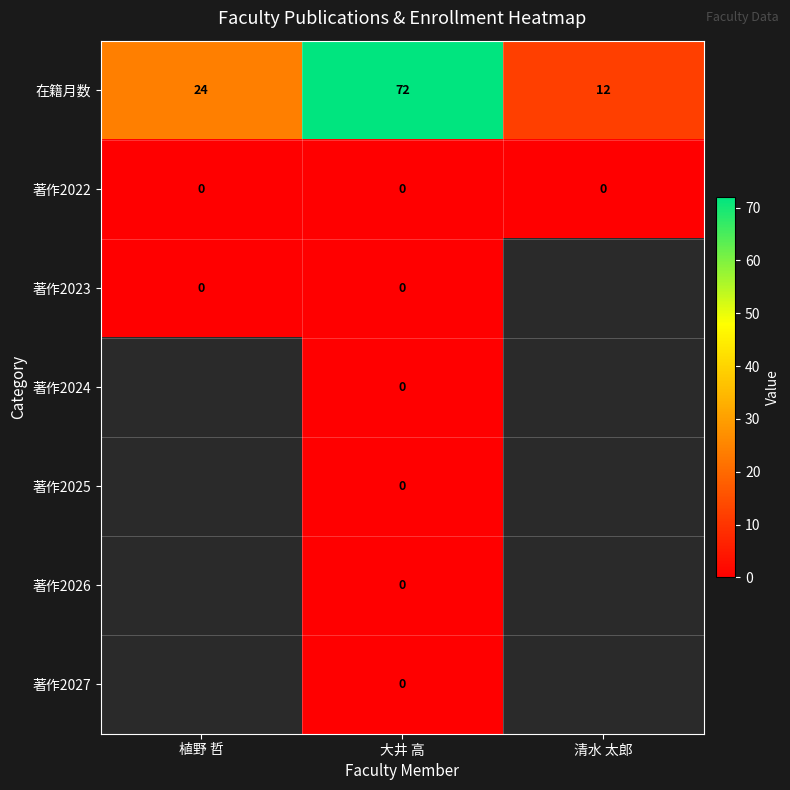

Which category has the highest value in the 在籍月数 series?

大井 高